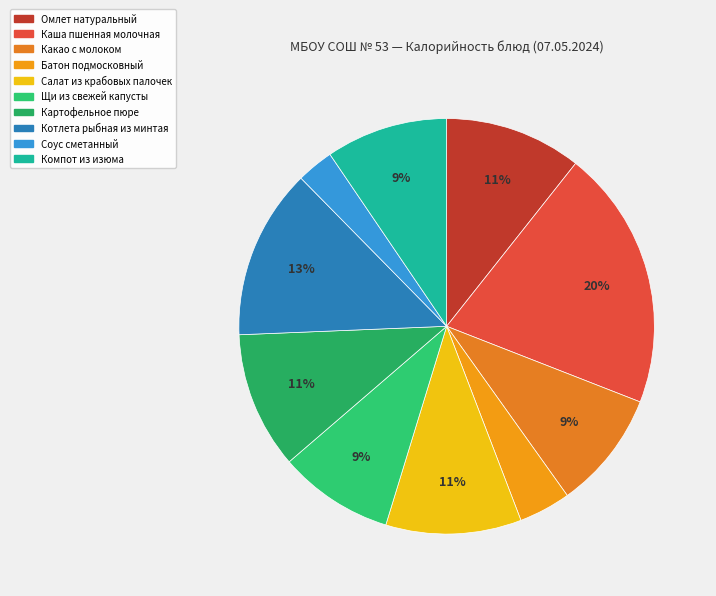

Does Какао с молоком account for over 50% of the chart?

No